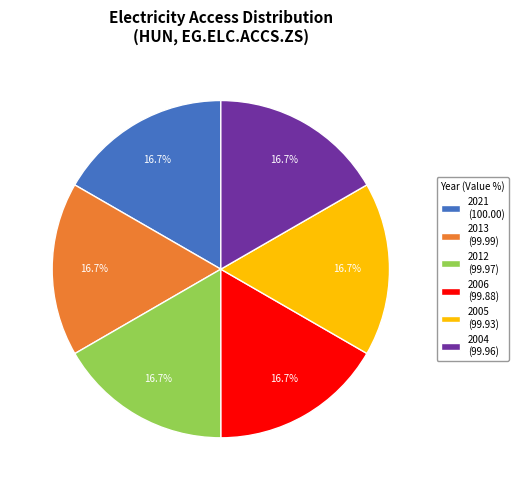

Is 2006 (99.88) the majority of the pie?

No